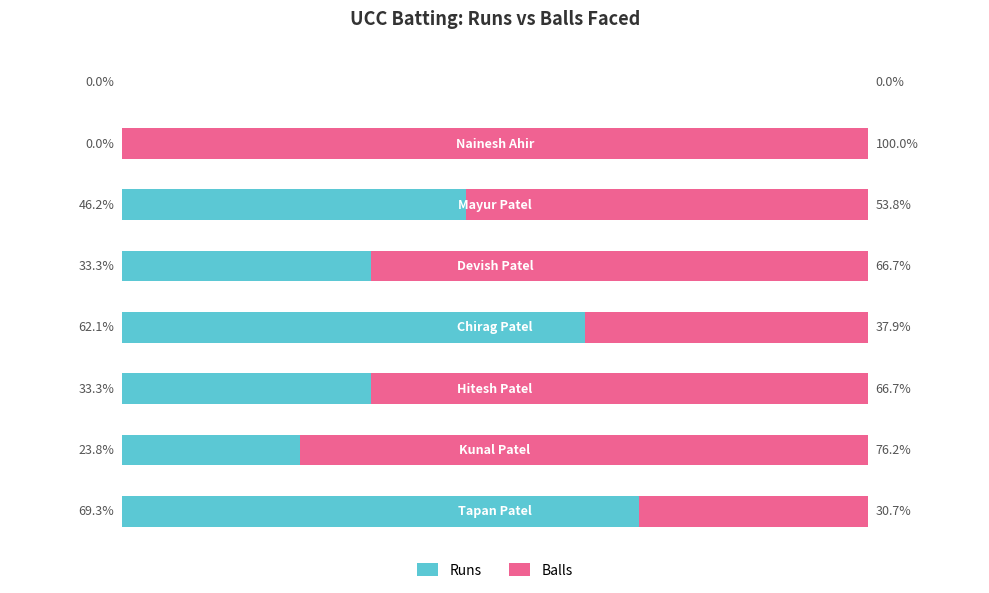

Rank the categories by Balls value from lowest to highest.

7, 0, 3, 5, 2, 4, 1, 6